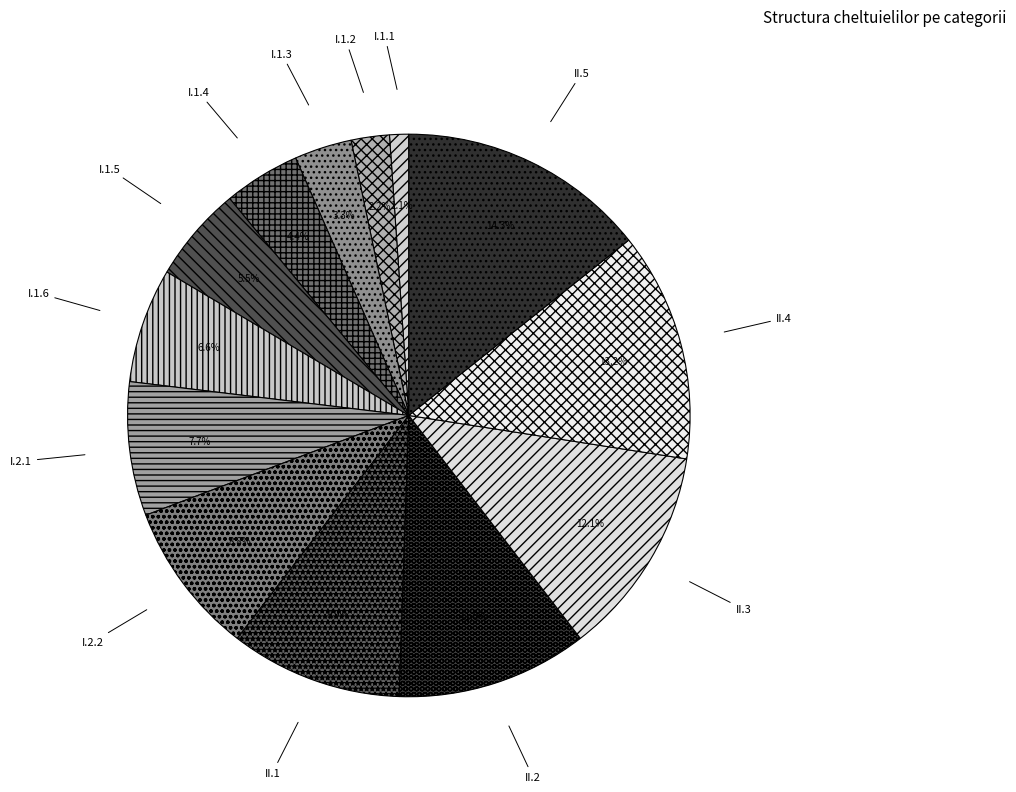

Which slice is the largest?

II.5